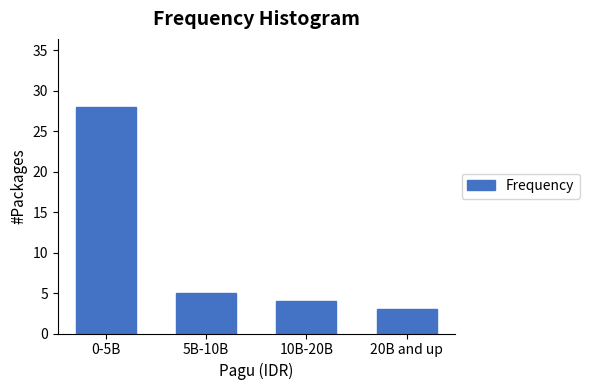

Reading left to right, extract all data points from this chart.

0-5B=28	5B-10B=5	10B-20B=4	20B and up=3